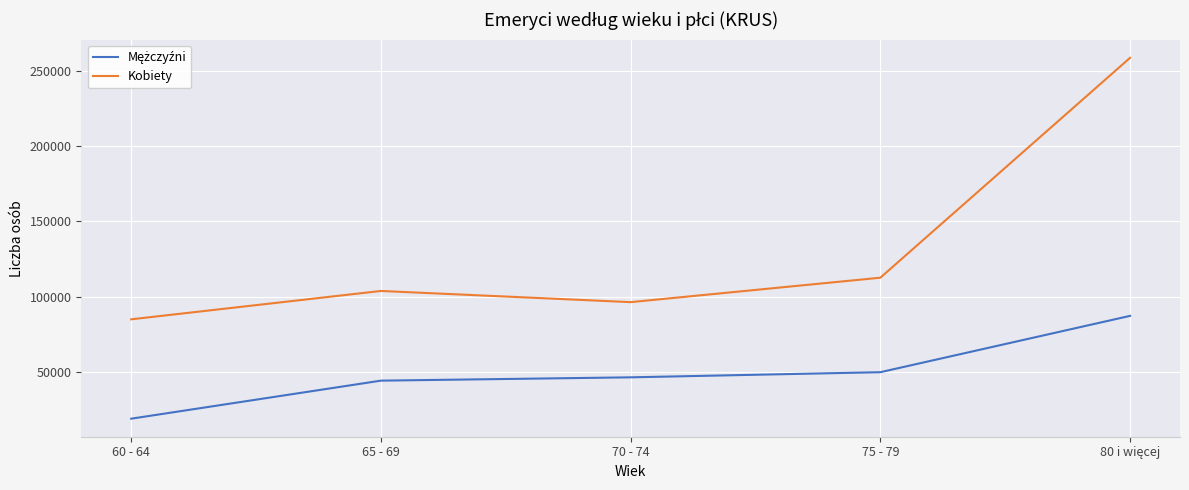

What is the maximum value for Kobiety?

258472